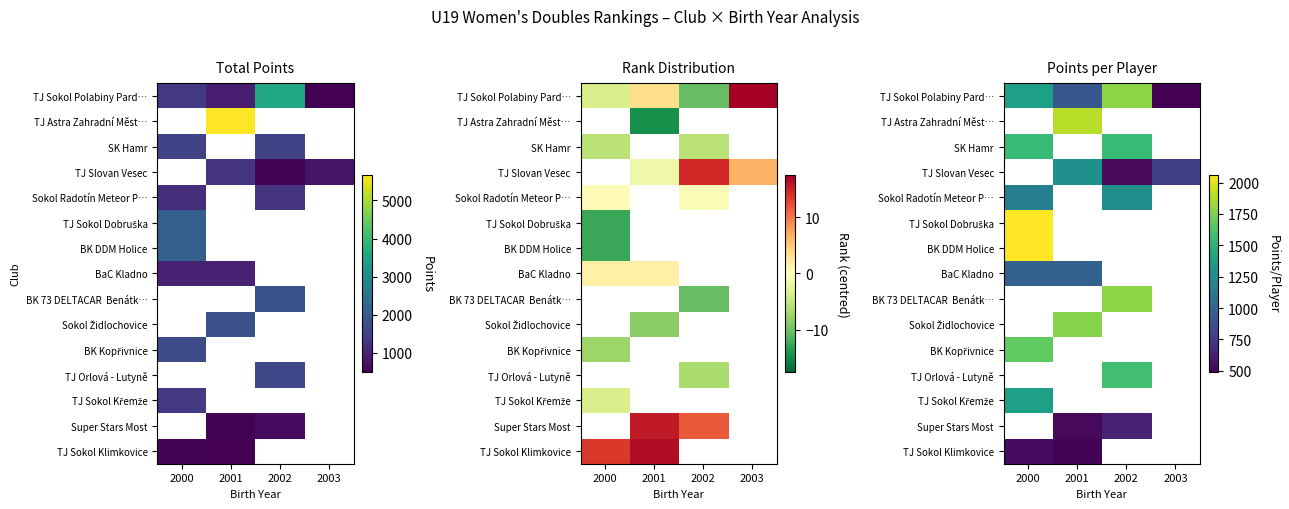

The value of BaC Kladno at 2001 is 976.0. True or false?

True